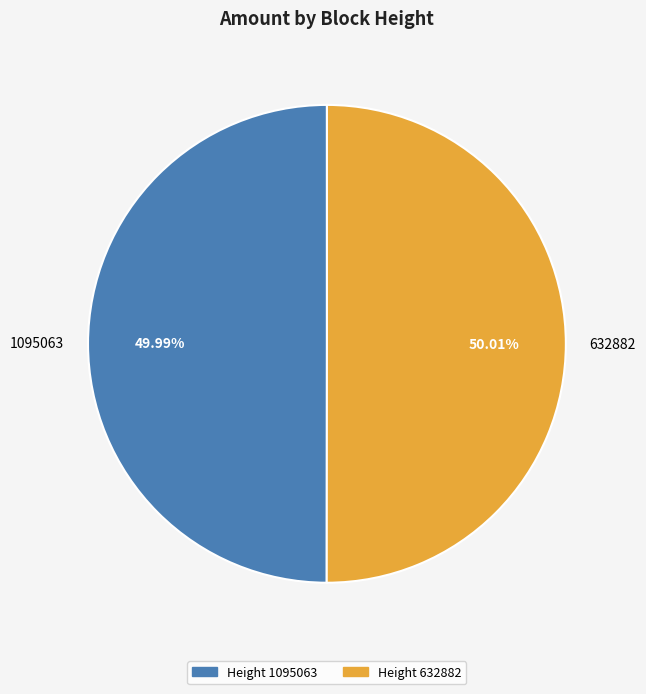

Approximately how many times larger is the value at 1095063 compared to 632882?

1.0